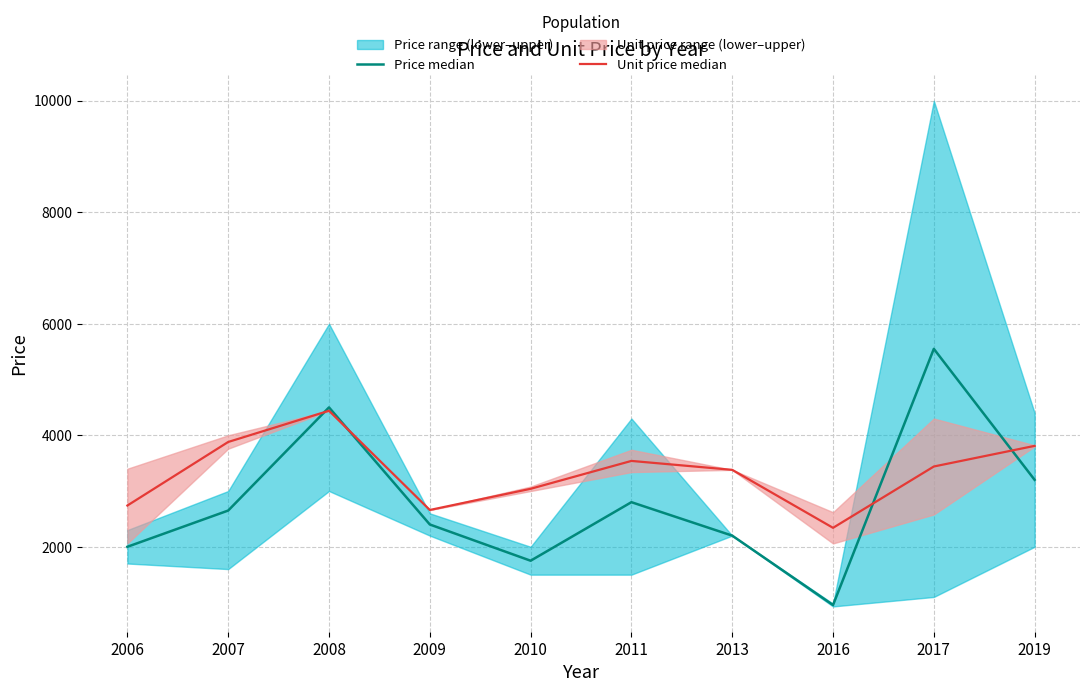

Which category has the highest value across all series?

2017